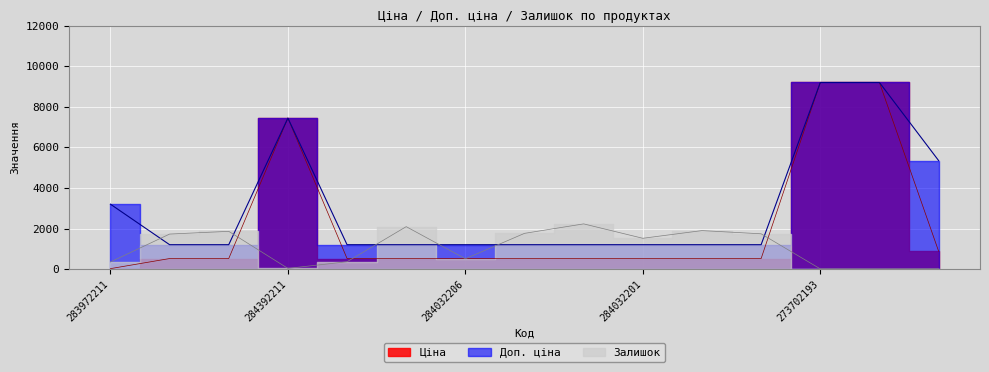

At which category does Доп. ціна reach its first local peak?

284392211